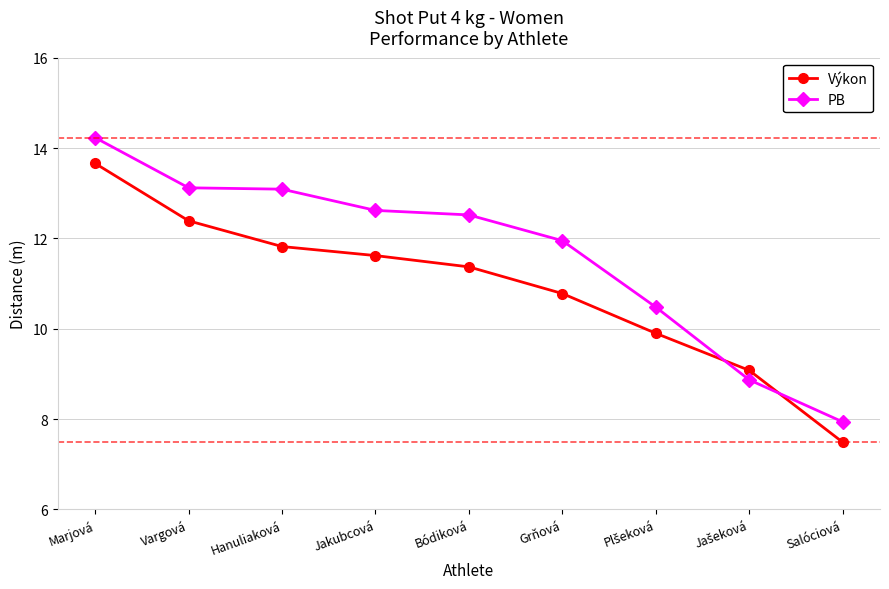

What is the smallest value displayed?

7.5